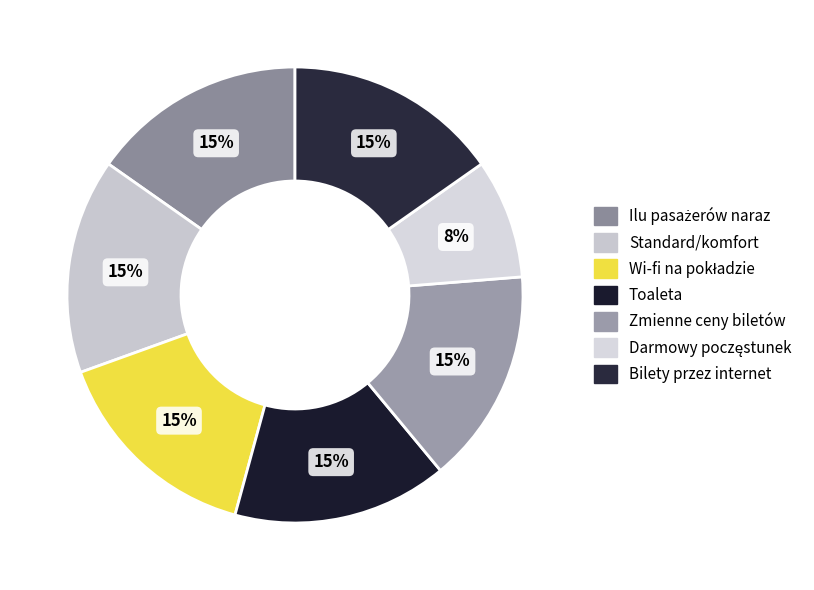

Do Wi-fi na pokładzie and Darmowy poczęstunek together represent more than half of the pie?

No